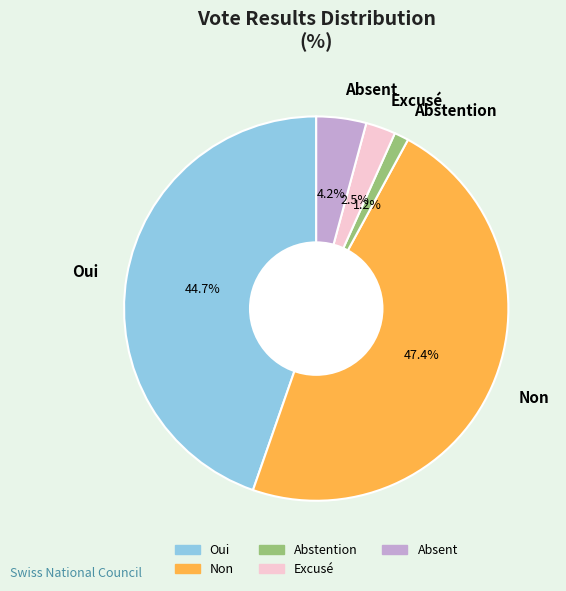

To the nearest percent, what is the difference between the largest and smallest slice percentages?

46%